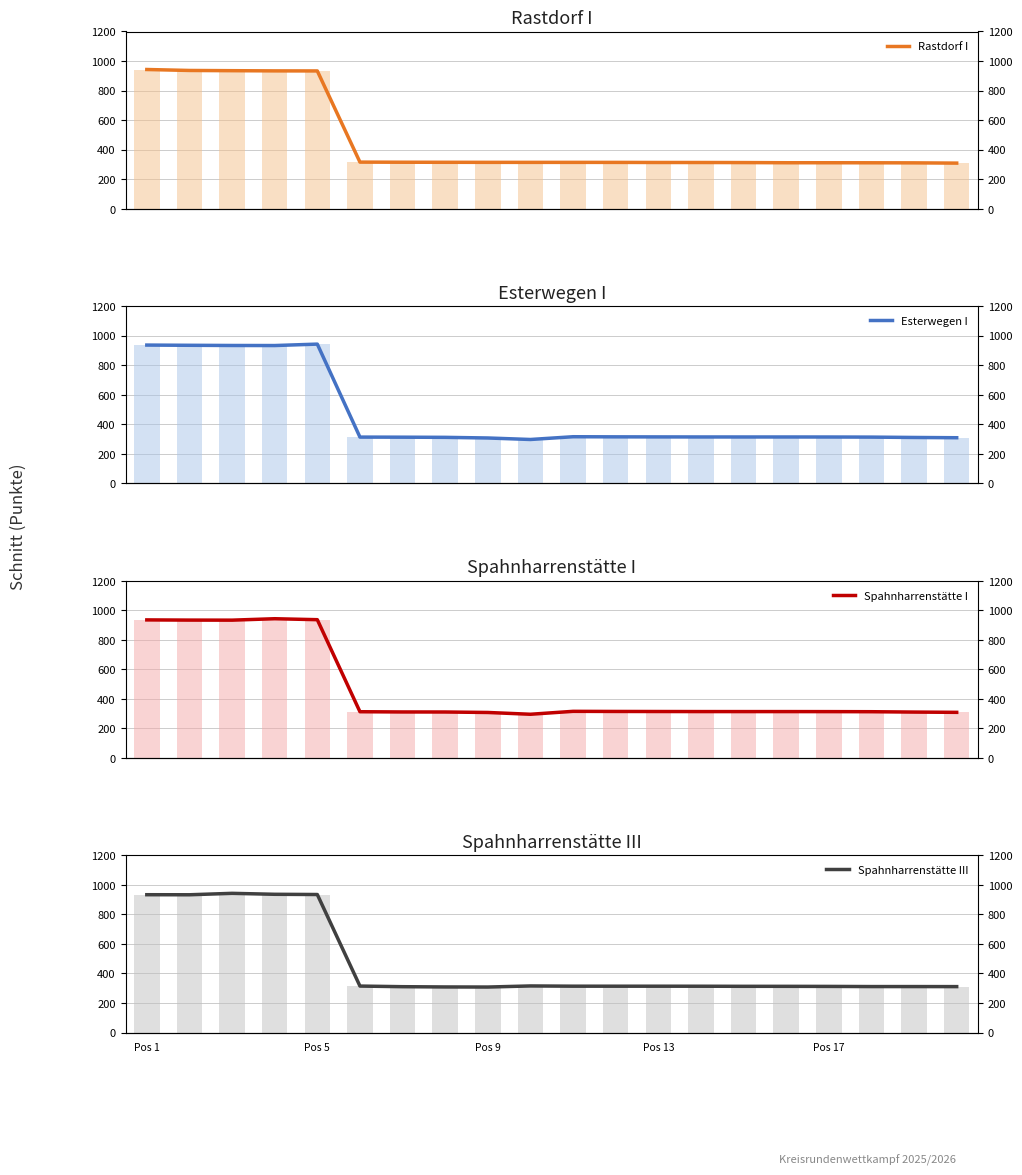

What position from the left is 6?

7